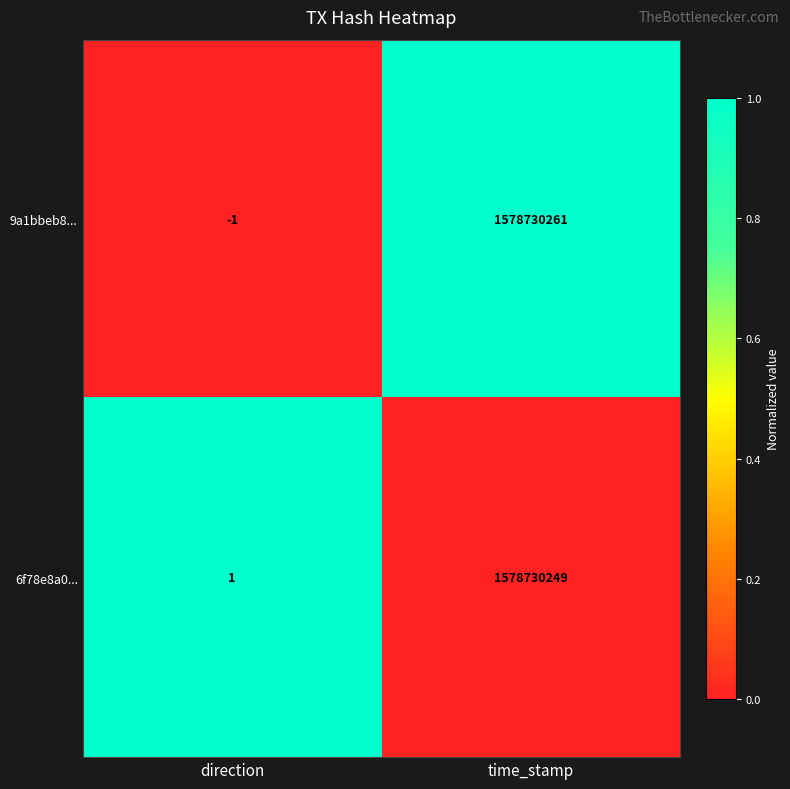

Rank the series by their average value, from lowest to highest.

6f78e8a0..., 9a1bbeb8...